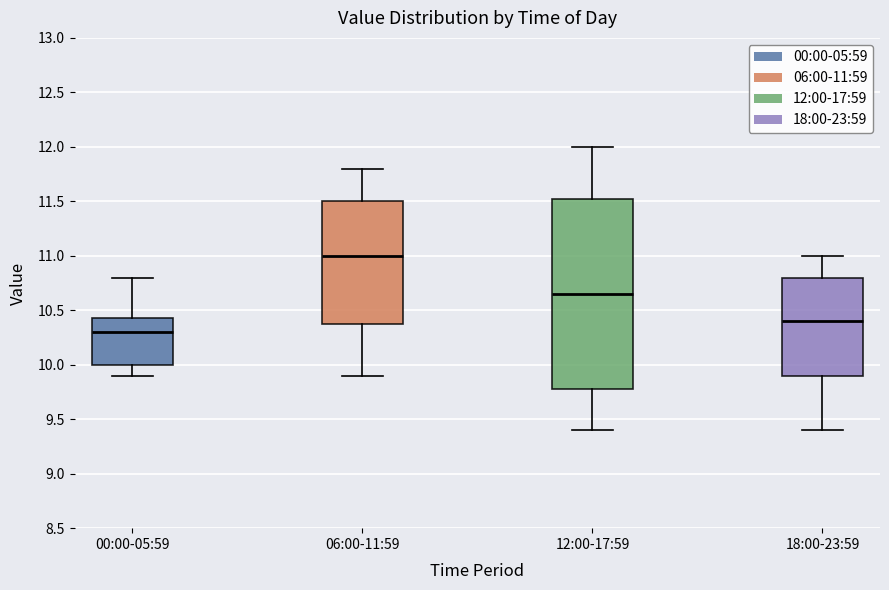

Reading left to right, read every box against the y-axis: the position of its median line, the range the box covers, and the ends of its whiskers. The values are not printed on the chart, so give them approximately, as read against the axis.

00:00-05:59: median 10.30, box 10.00 to 10.45, whiskers 9.90 to 10.80
06:00-11:59: median 11.00, box 10.40 to 11.50, whiskers 9.90 to 11.80
12:00-17:59: median 10.65, box 9.80 to 11.55, whiskers 9.40 to 12.00
18:00-23:59: median 10.40, box 9.90 to 10.80, whiskers 9.40 to 11.00